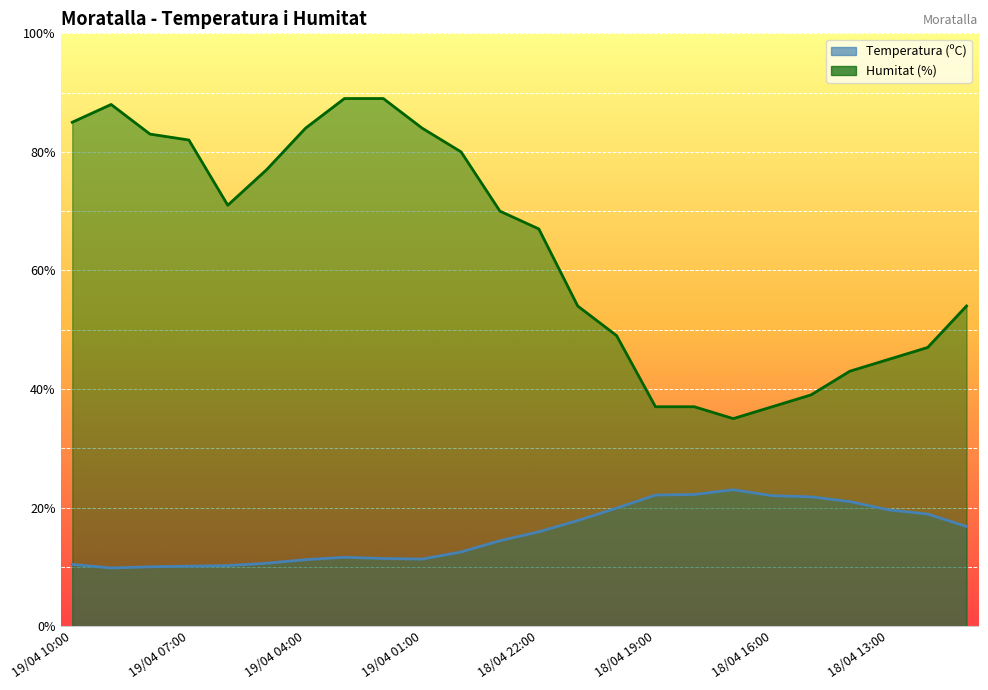

At 19/04 05:00, list the series in order from smallest to largest.

Temperatura (ºC), Humitat (%)